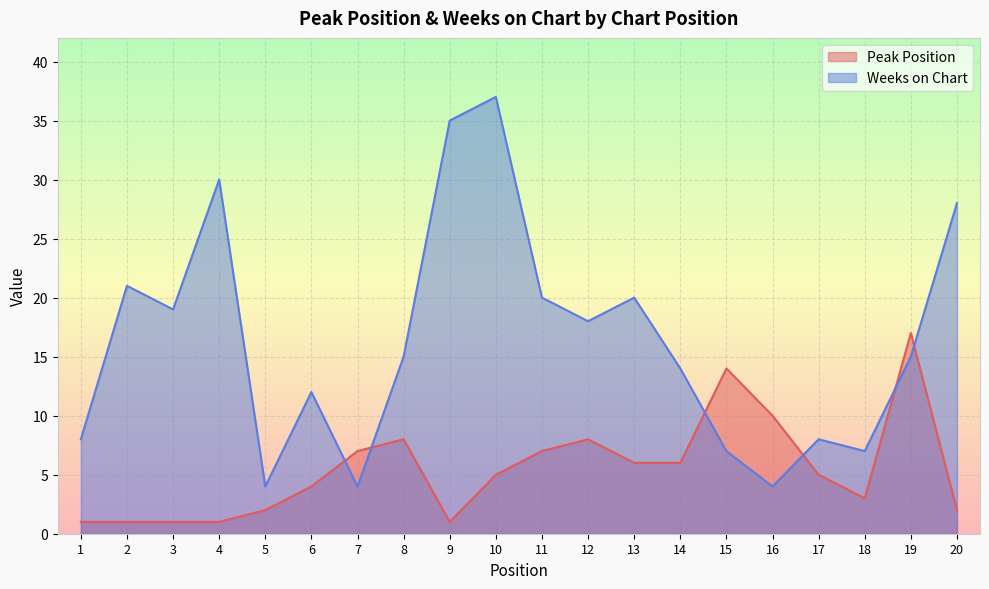

Is the value of Peak Position at 5 greater than the value of Weeks on Chart at 13?

No